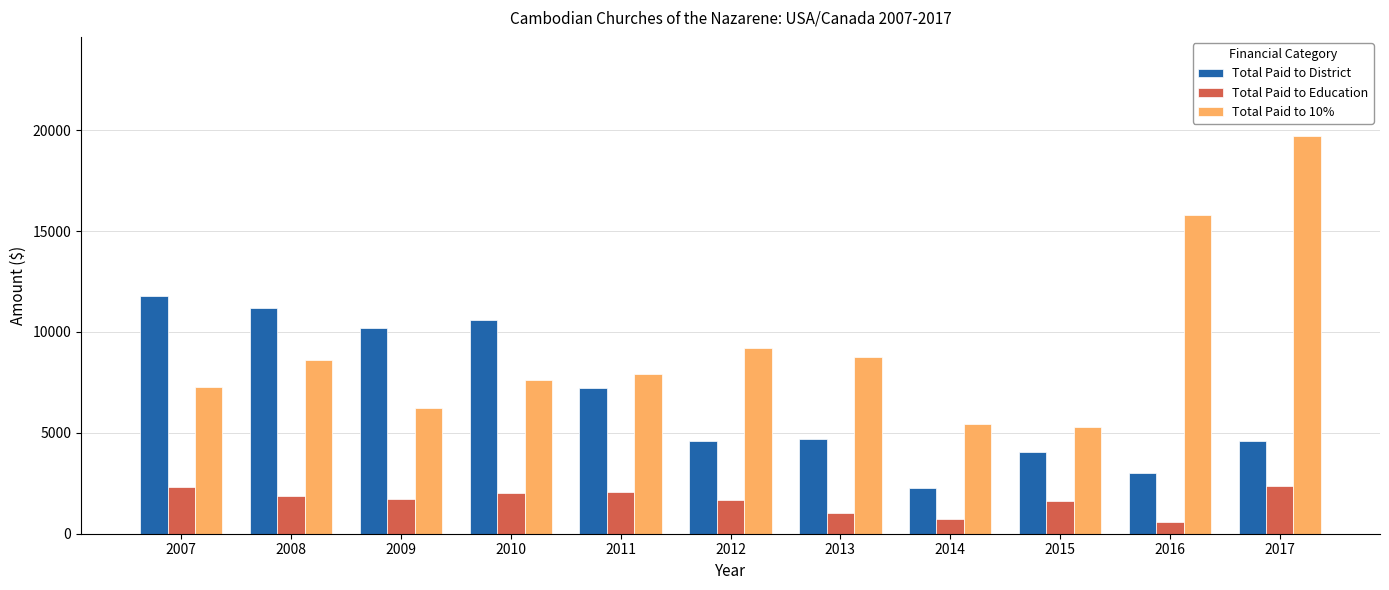

Between 2014 and 2017, which series saw the biggest shift?

Total Paid to 10%